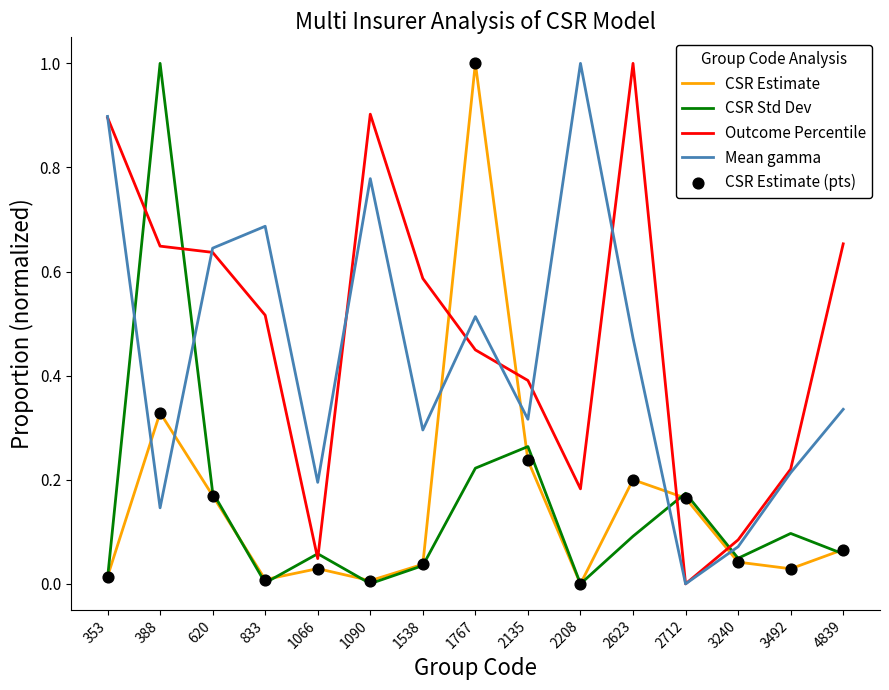

Between 388 and 3492, which series saw the biggest shift?

CSR Std Dev